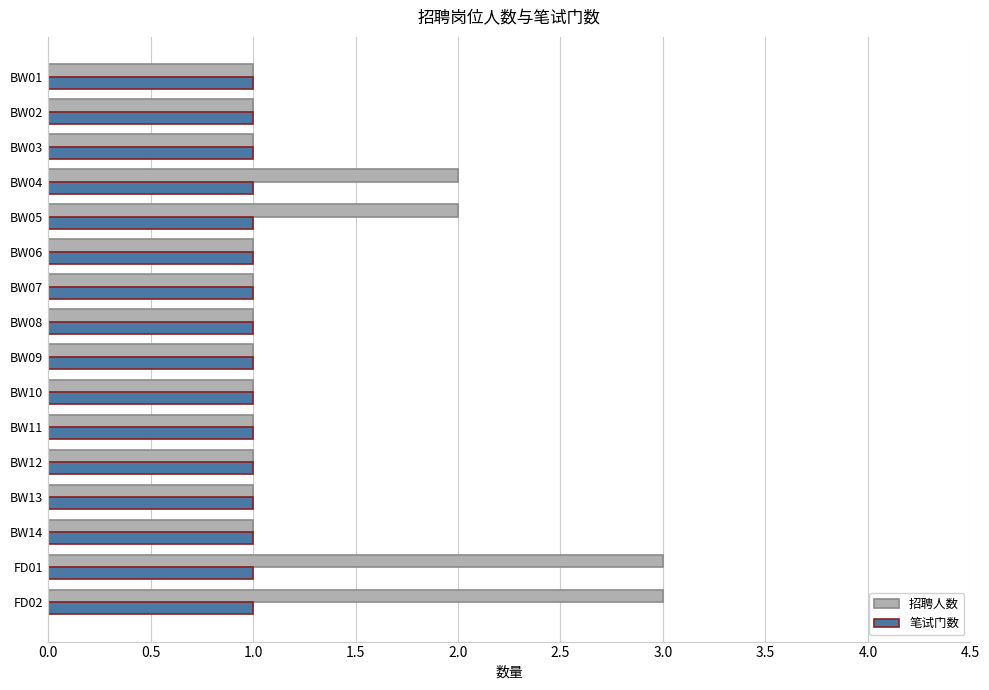

Between BW04 and FD02, which series saw the biggest shift?

招聘人数